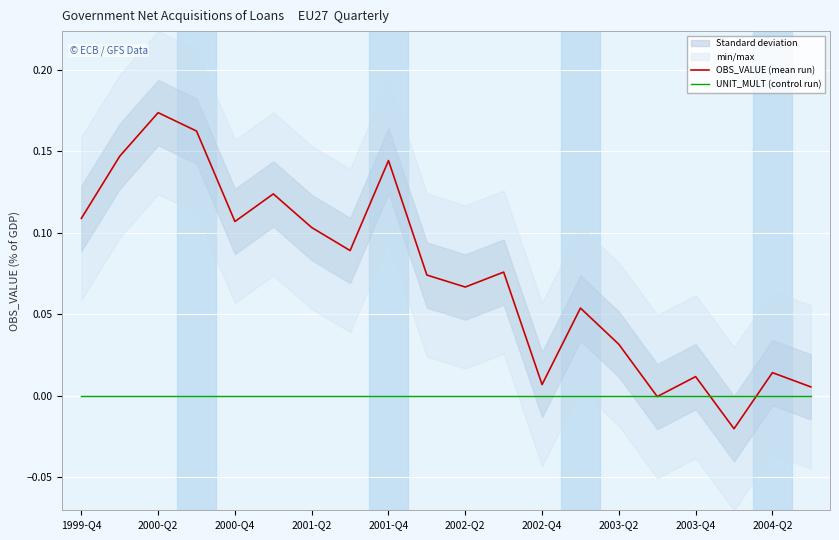

True or false: OBS_VALUE (mean run) and UNIT_MULT (control run) cross at least once.

True